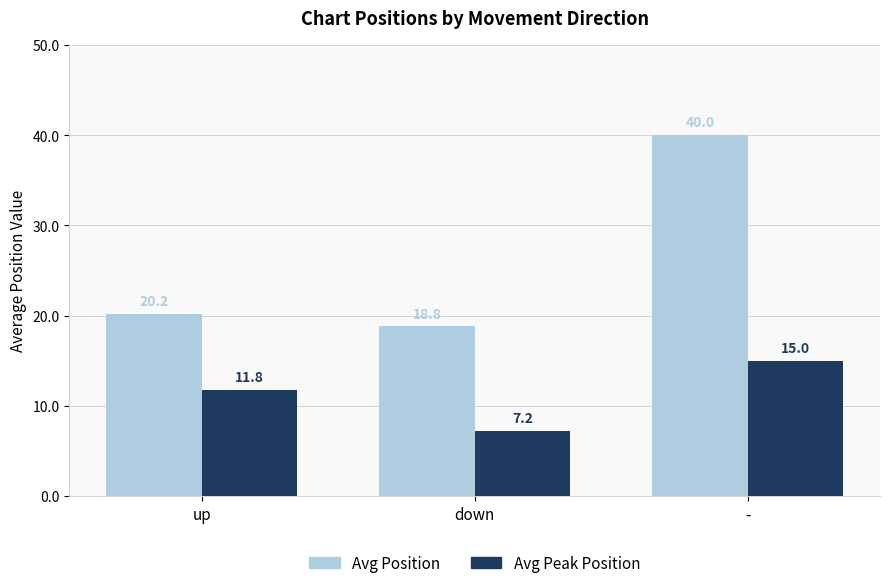

Which series has the widest spread of values?

Avg Position